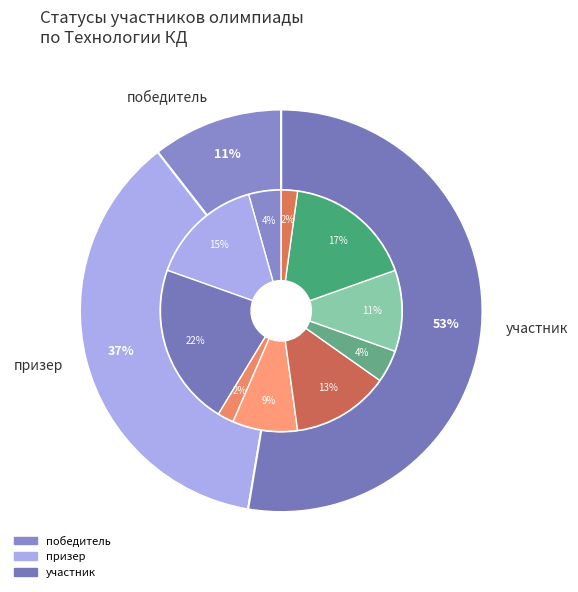

Which category has the smallest portion of the pie?

победитель